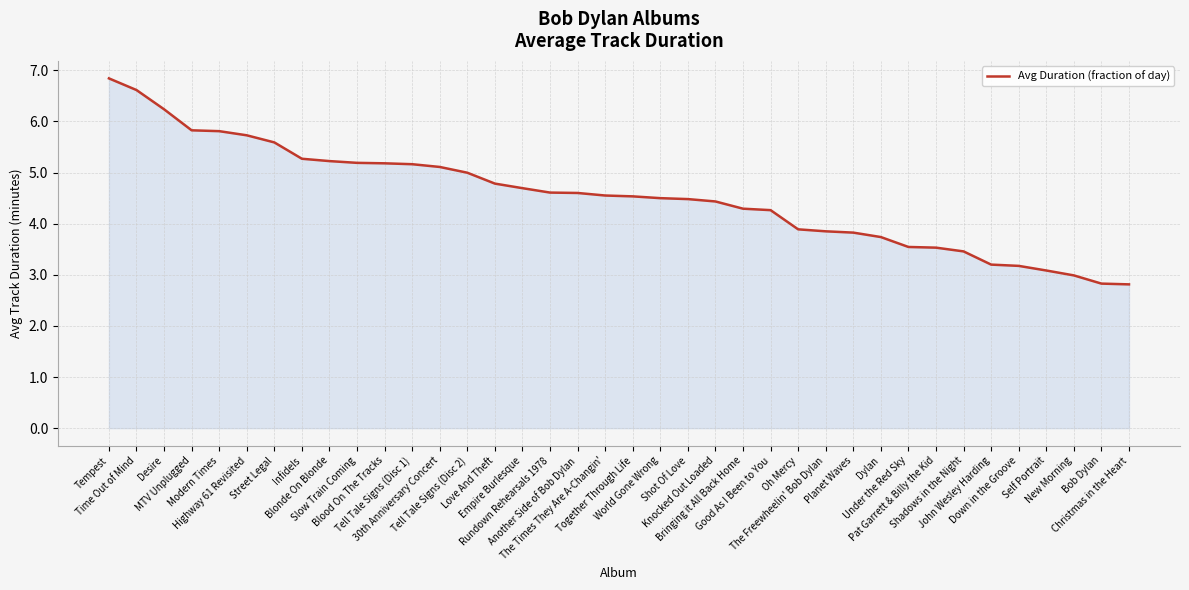

Count the number of values greater than 4.

25